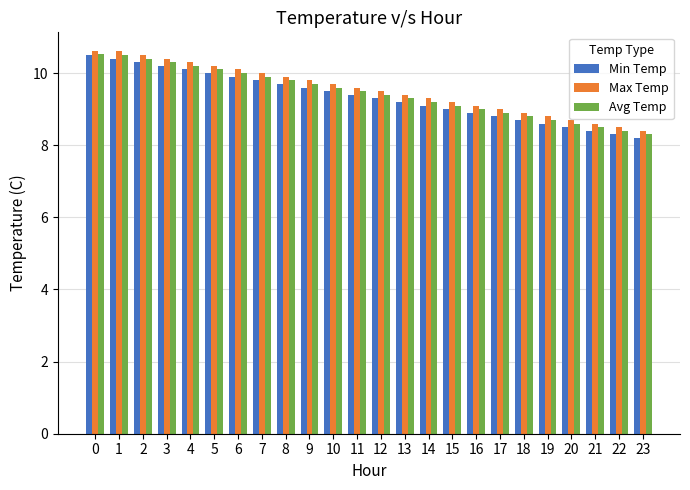

Where is Min Temp nearest to the value 9?

15